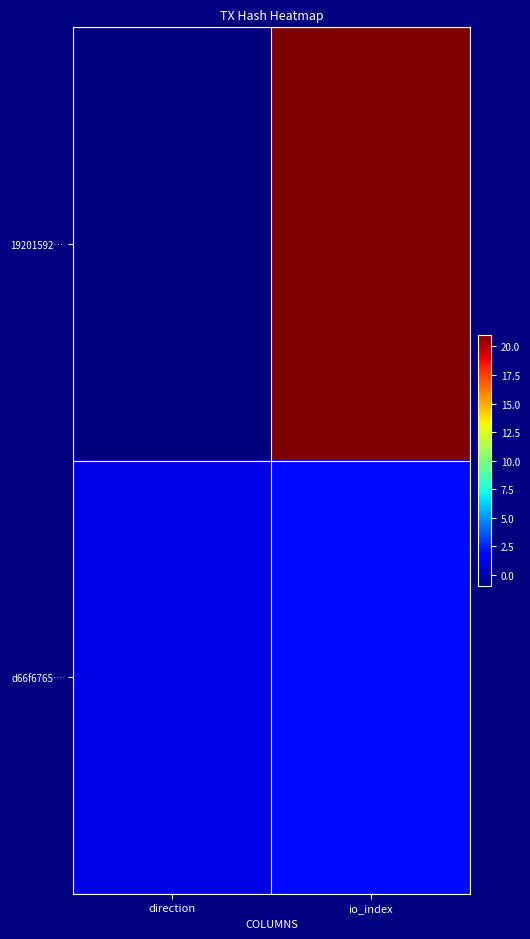

Between io_index and direction, which is larger?

io_index